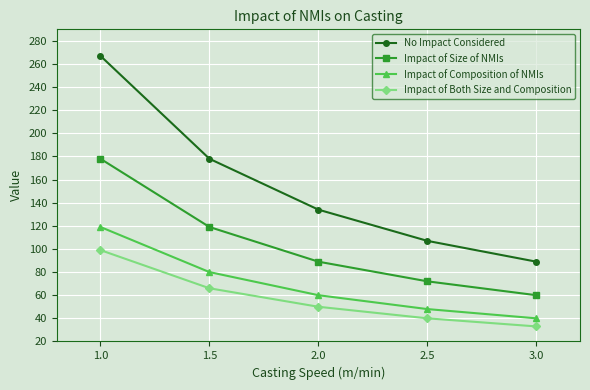

What is the difference between the highest and lowest values at 1.0?

168